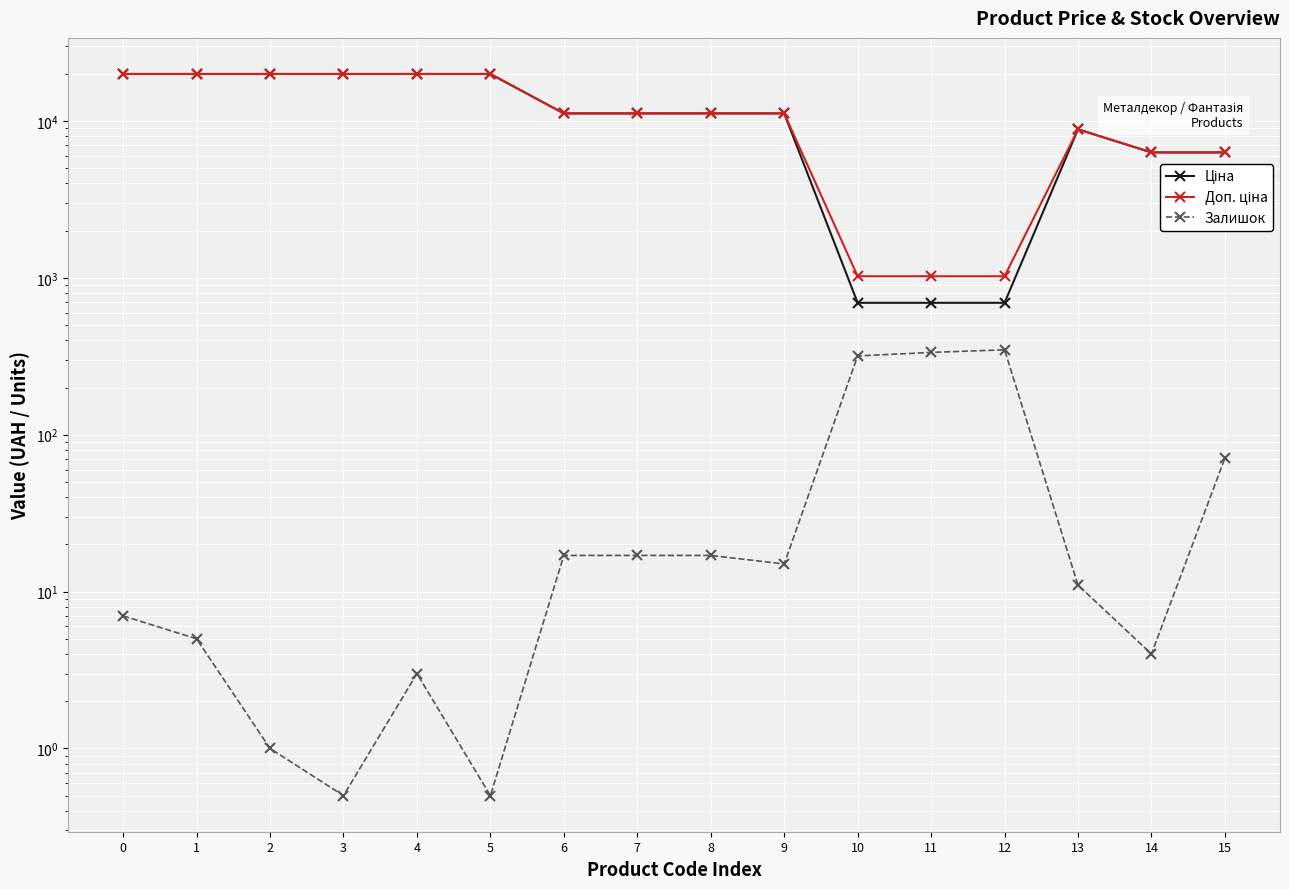

What is the sum of the Залишок values at 4 and 8?

20.0